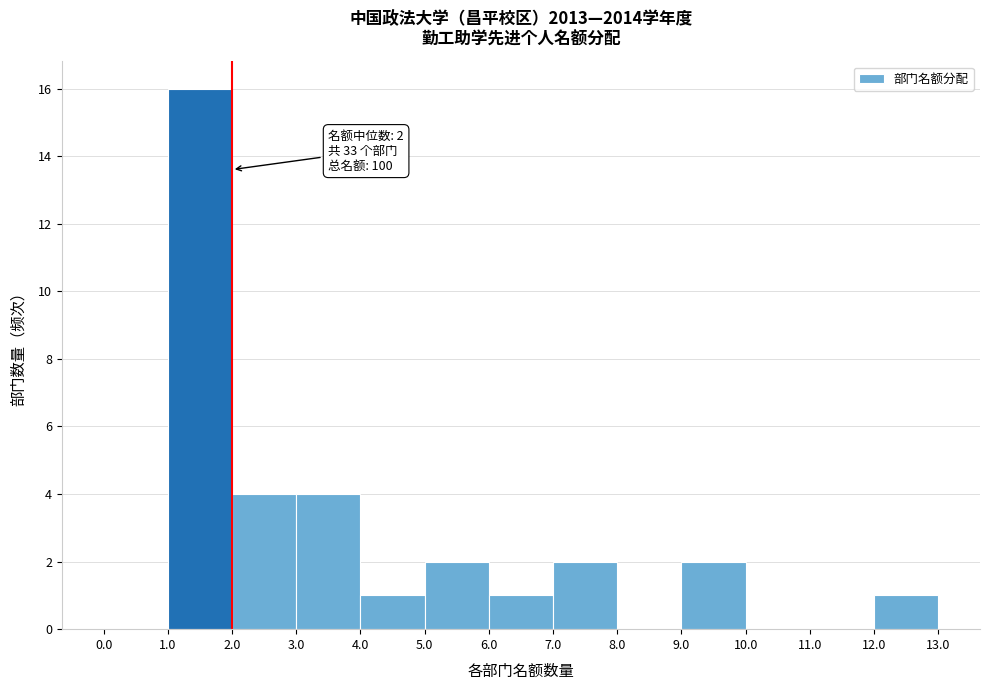

Over which range of the x-axis is the bar tallest?

1.0 to 2.0